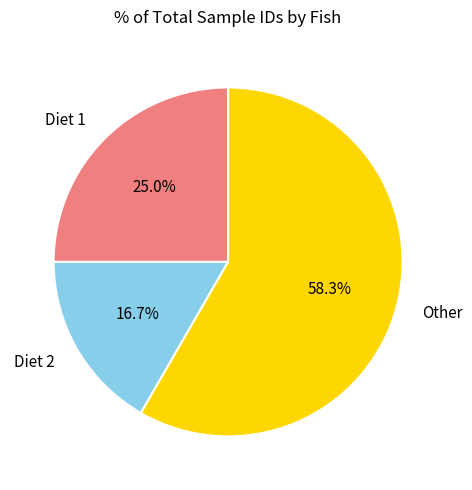

Does any single category account for the majority?

Yes